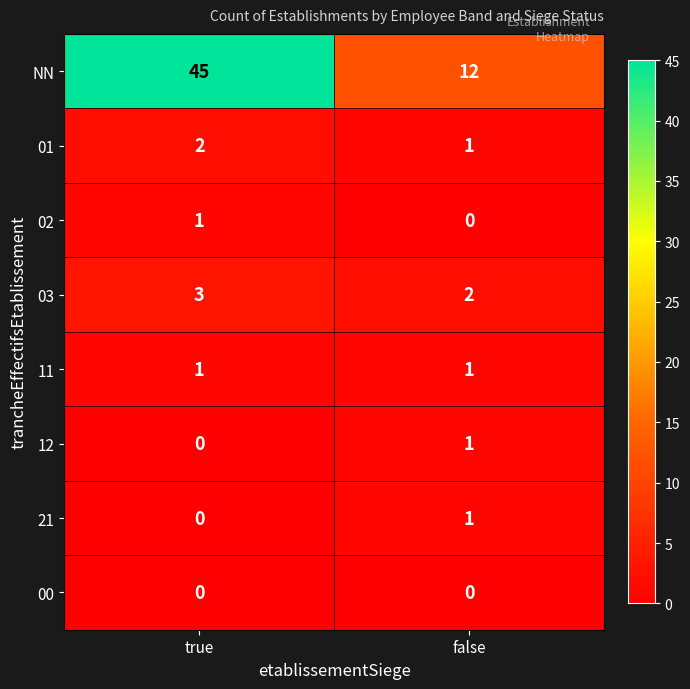

What is the total value across all series at true?

52